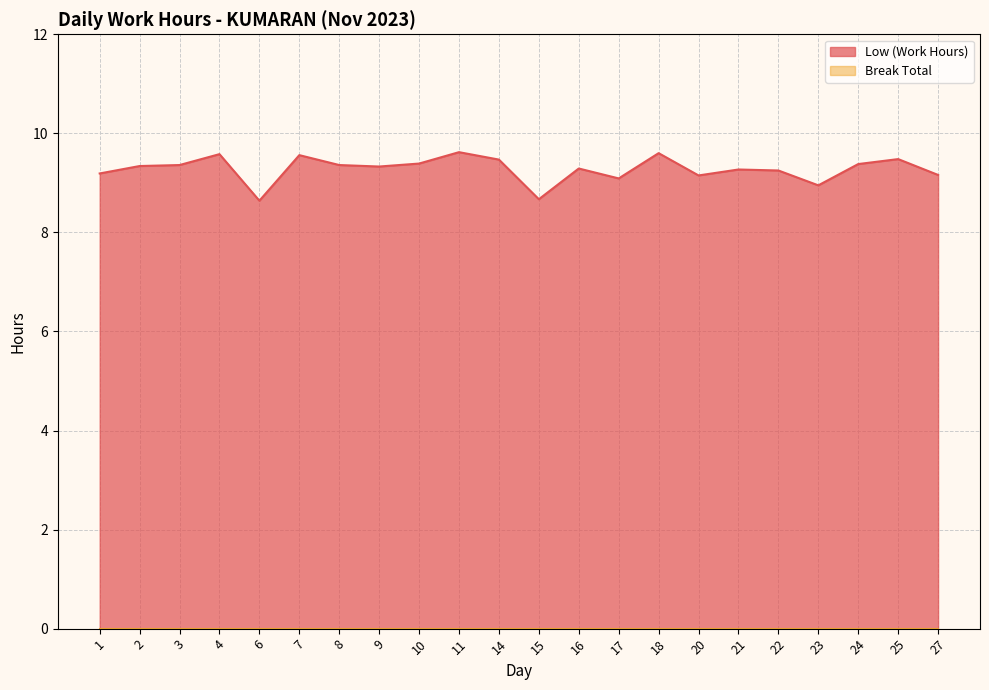

List the labels in order of value, smallest first.

6, 15, 23, 17, 20, 27, 1, 22, 21, 16, 9, 2, 3, 8, 24, 10, 14, 25, 7, 4, 18, 11